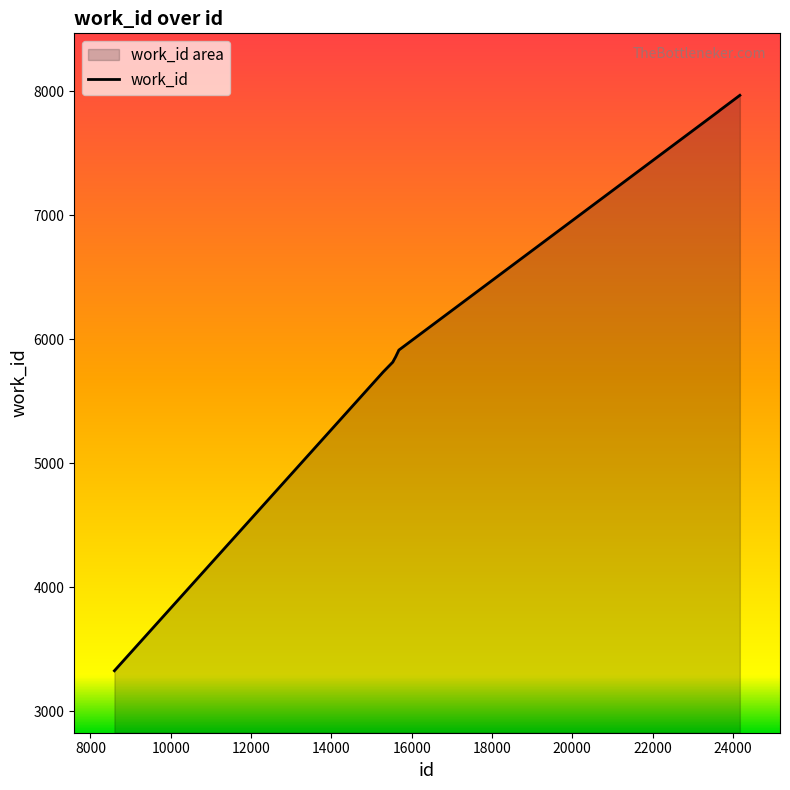

What is the ratio of the value at 23697 to the value at 23639?

1.0